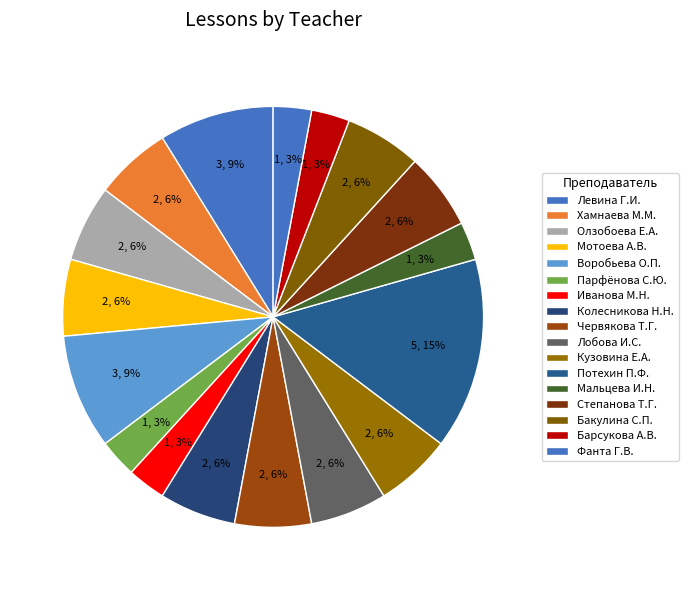

Does Бакулина С.П. represent more than half of the total?

No